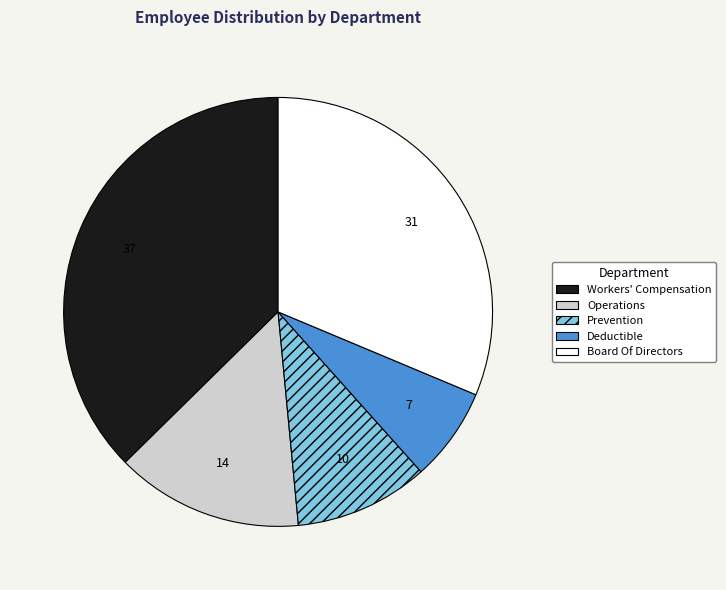

What is the ratio of the value at Board Of Directors to the value at Prevention?

3.1